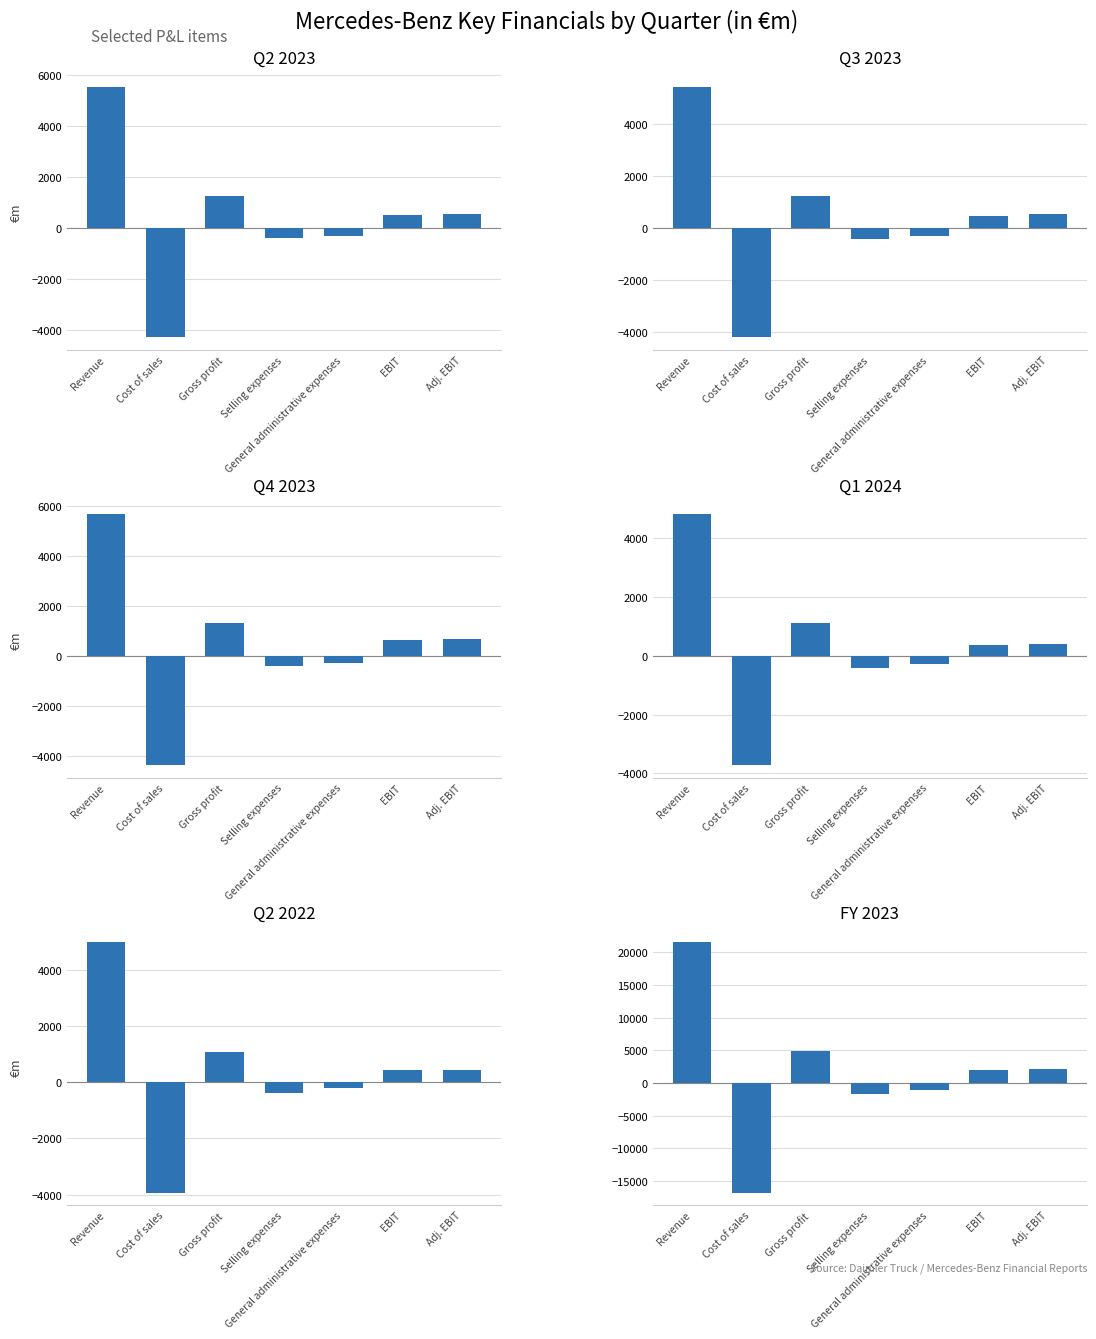

Is the value of Q4 2023 at EBIT greater than the value of Q2 2022 at Selling expenses?

Yes